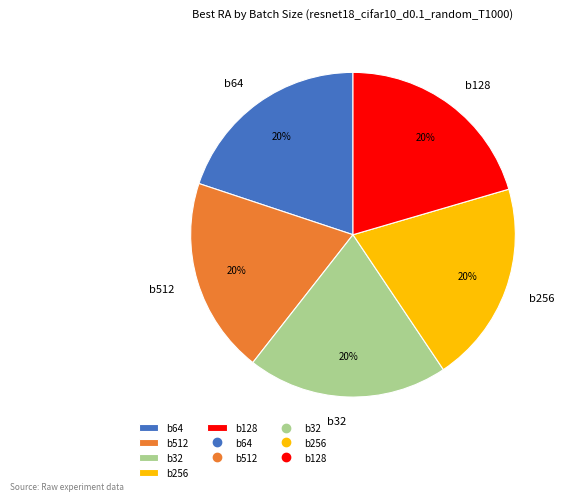

Count the number of slices in the pie.

5